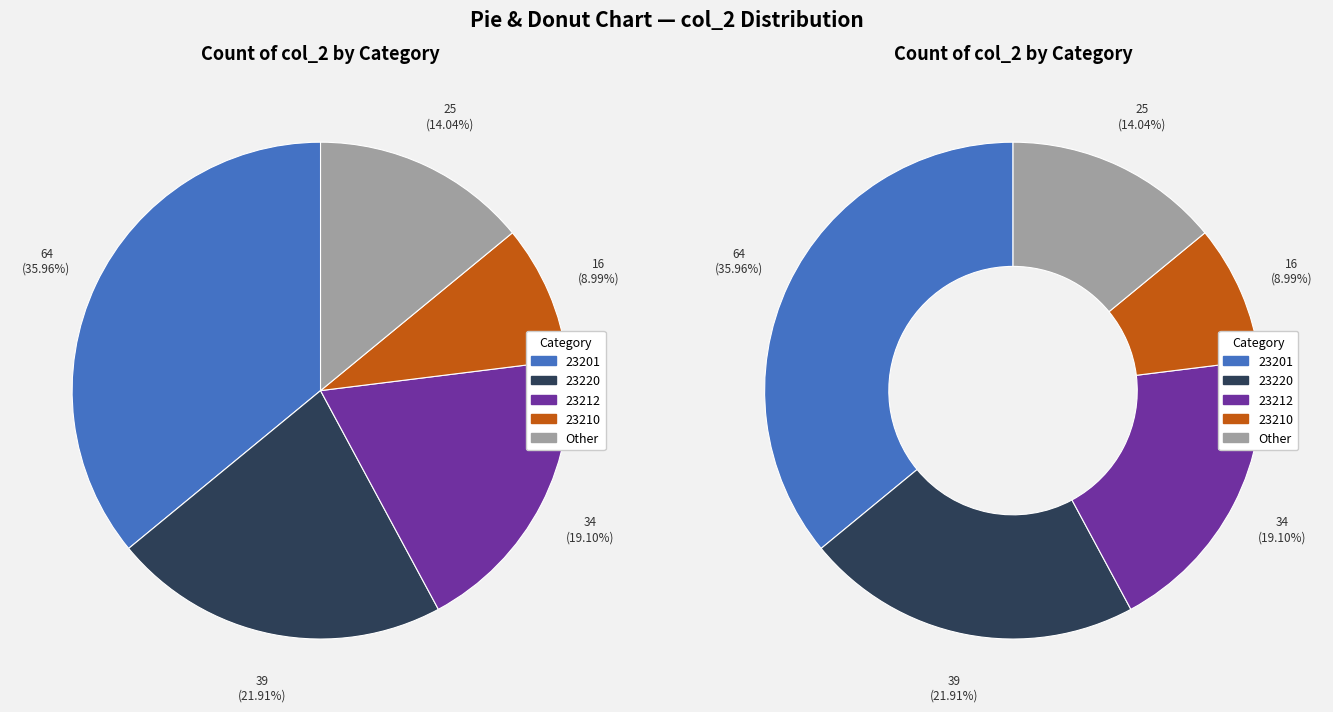

Does 23000 account for over 50% of the chart?

No